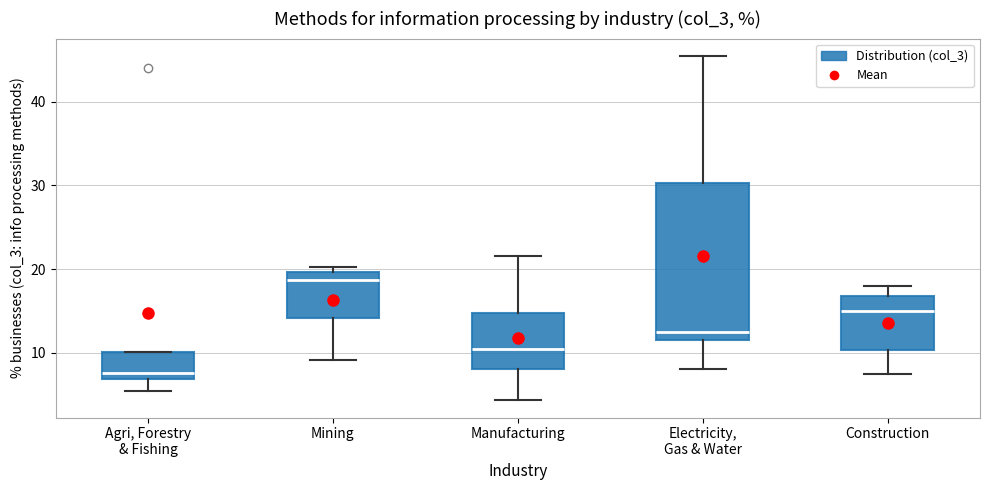

Which box has the highest median line?

Mining